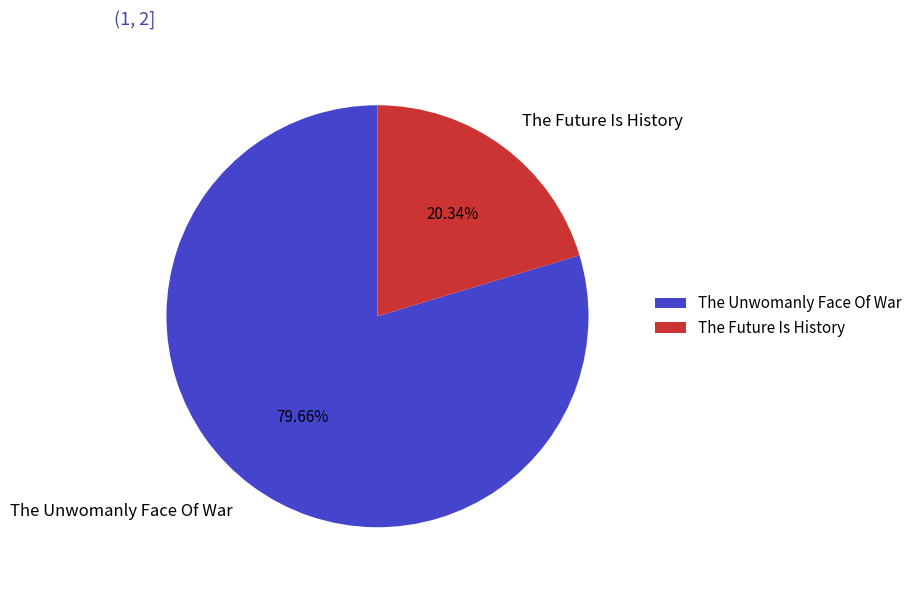

What is the ratio of the value at The Future Is History to the value at The Unwomanly Face Of War?

0.3